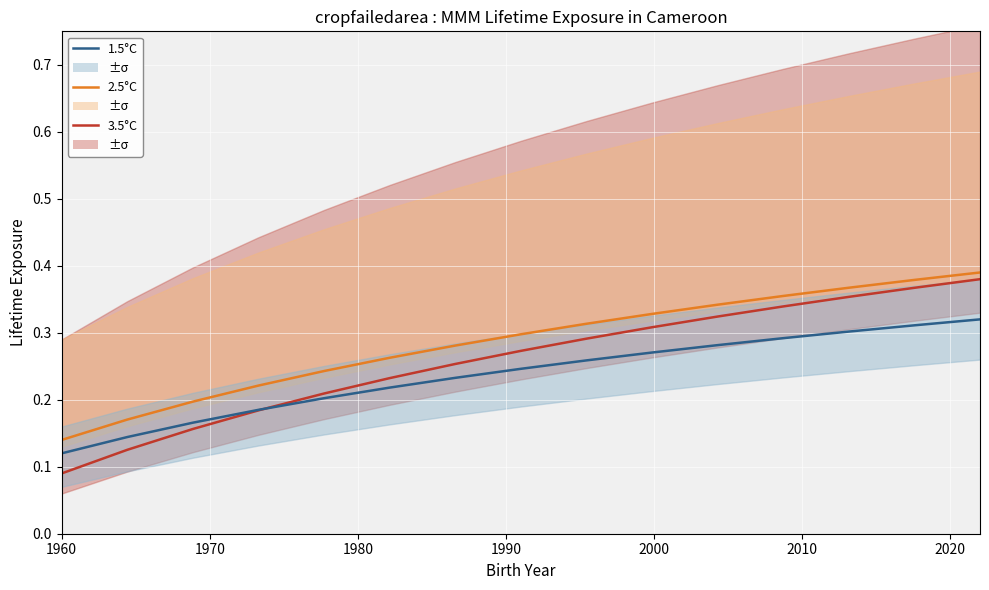

True or false: 2.5°C and 3.5°C intersect in this chart.

False